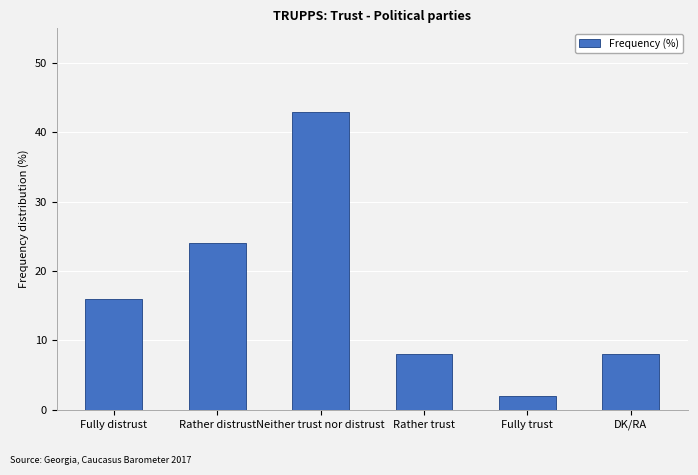

What is the smallest value displayed?

2